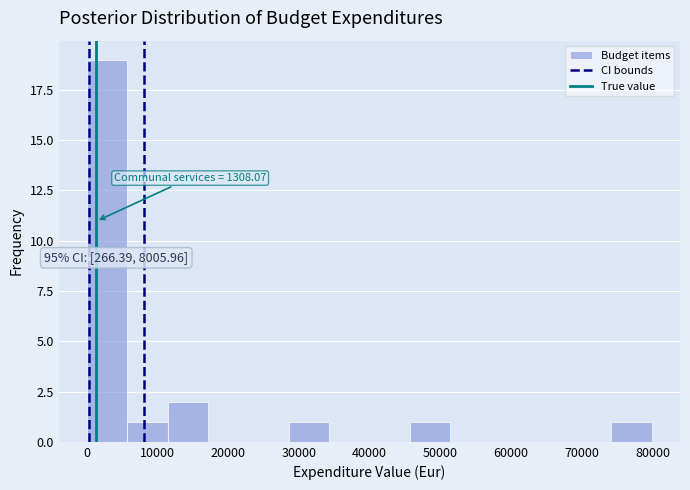

Which range on the x-axis has the tallest bar?

0 to 6000